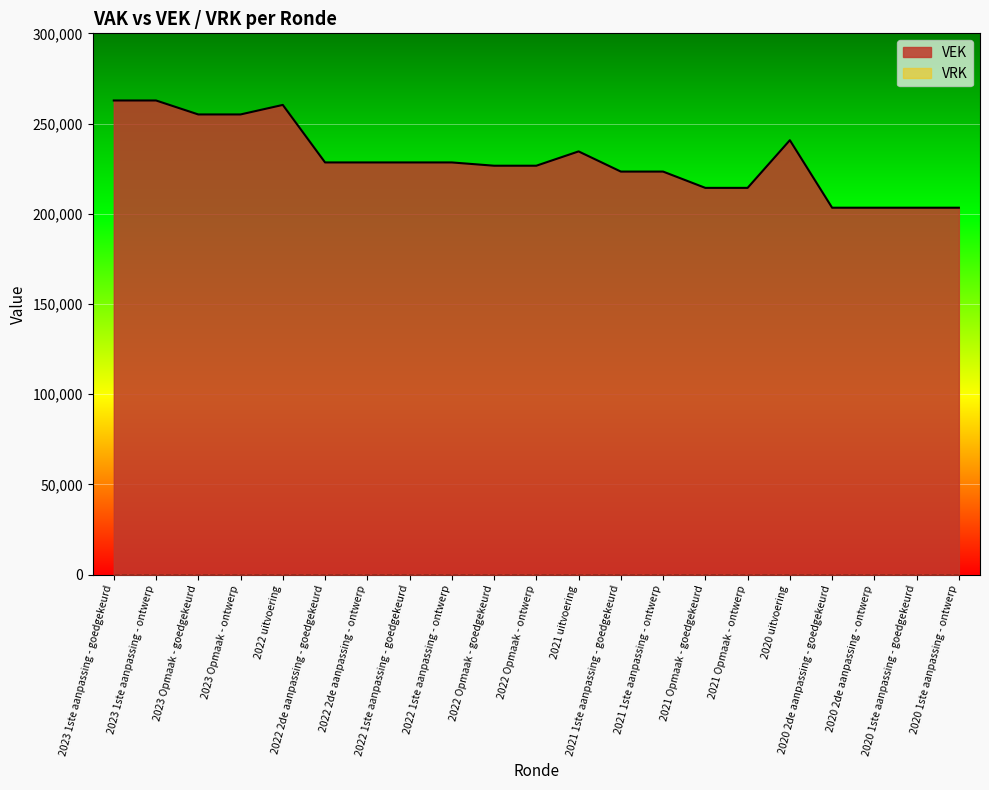

How many lines are shown in the chart?

2